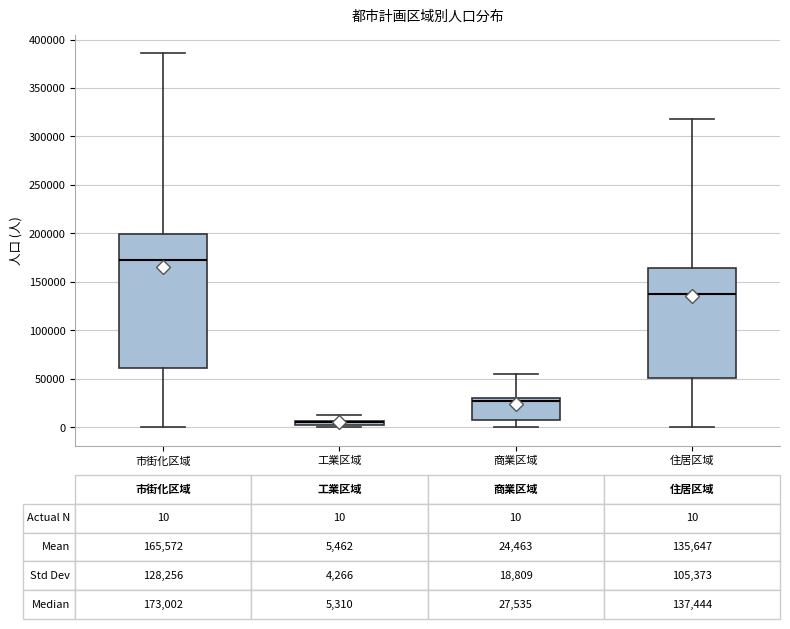

Comparing the boxes themselves (not the whiskers), which one is the tallest?

市街化区域